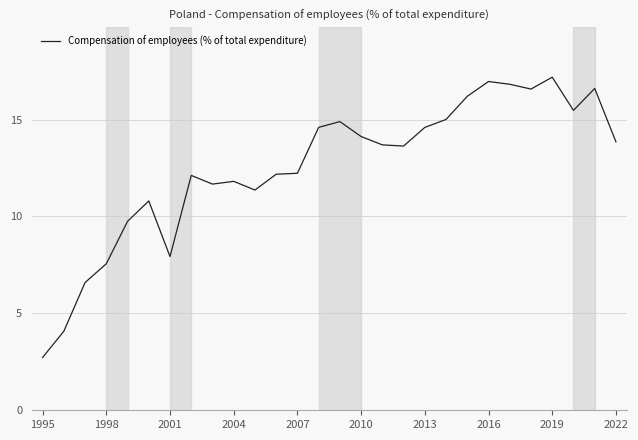

What is the maximum value shown in the chart?

17.2